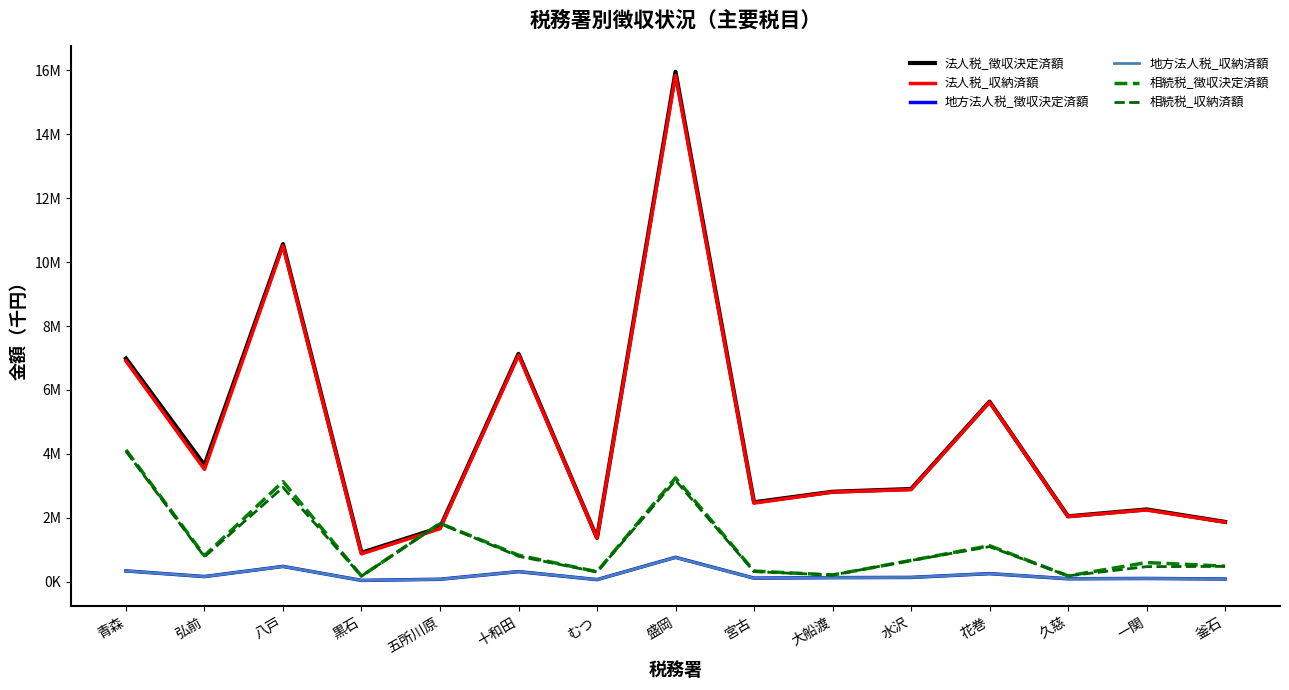

Does the chart have visible grid lines?

No